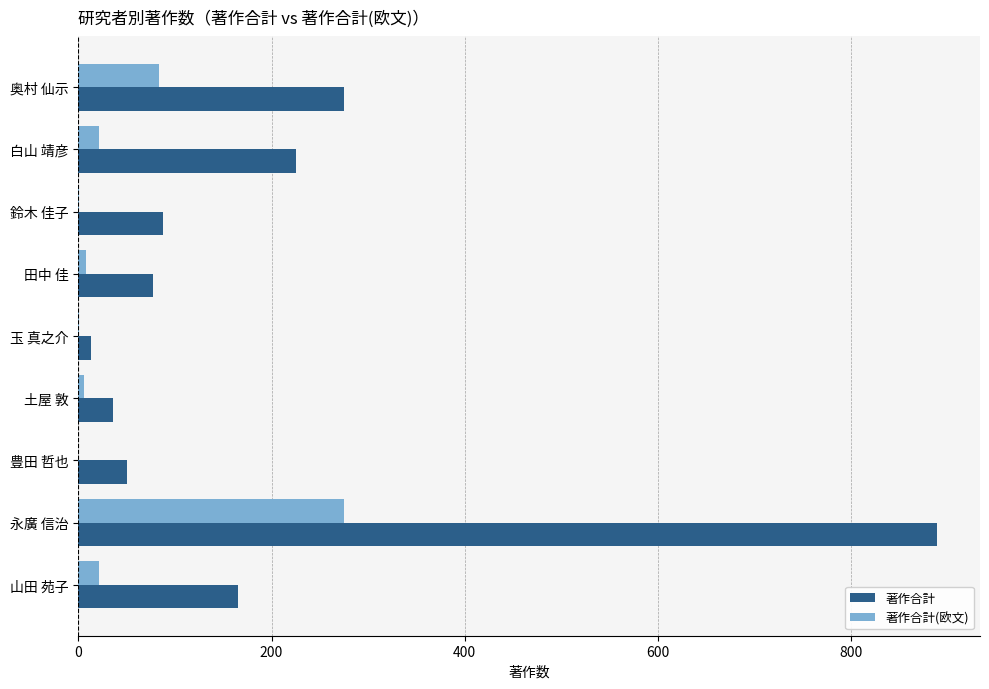

Which series has the largest total across all categories?

著作合計